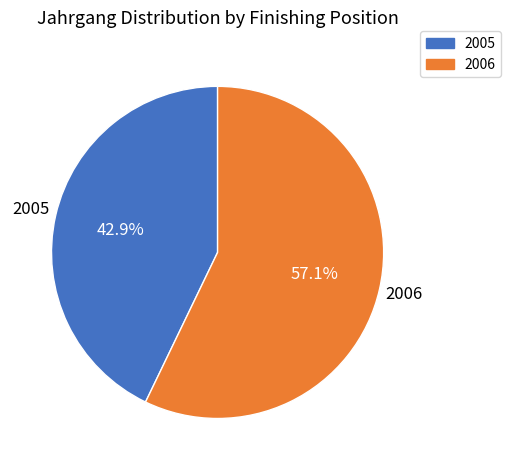

Which category has the biggest portion of the pie?

2006